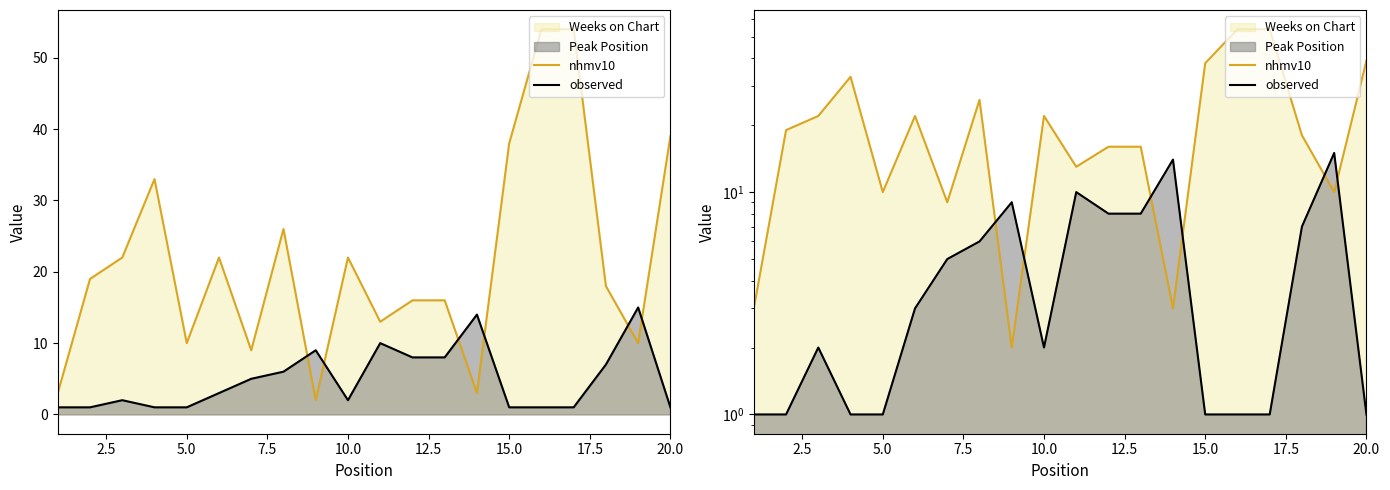

Which series ends up on top after the final intersection of observed and nhmv10?

nhmv10